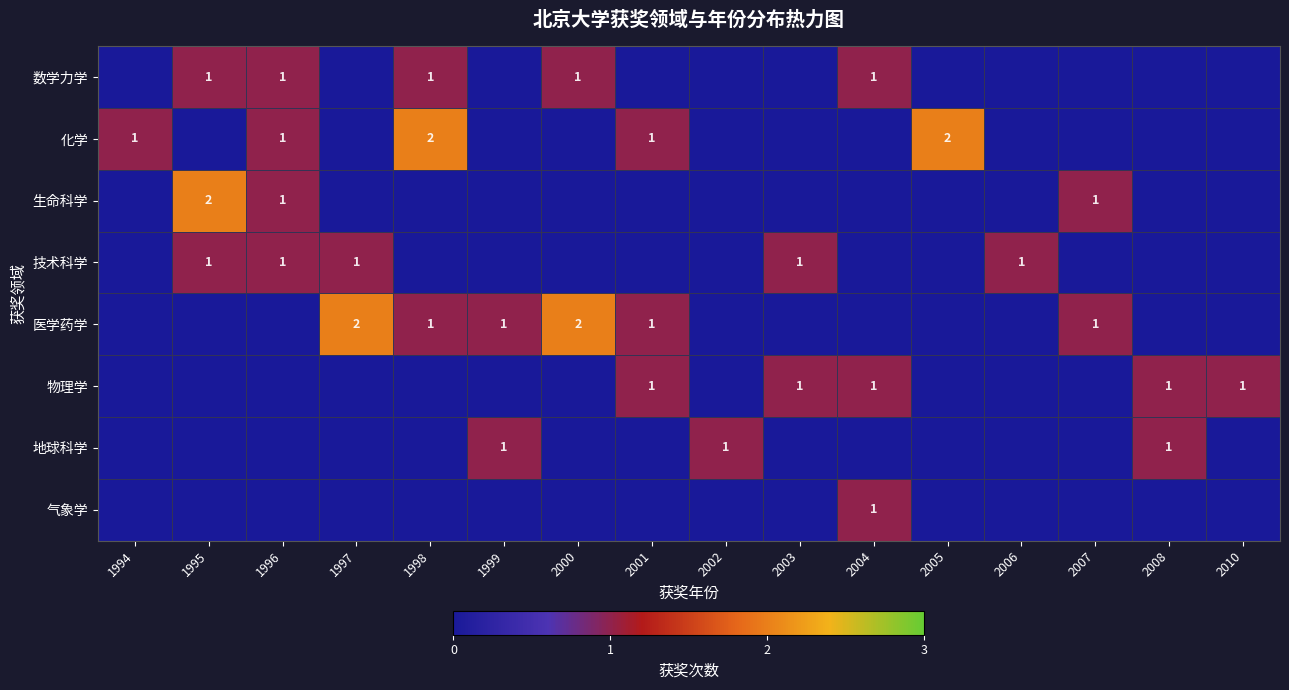

The 物理学 series shows 2 at 2008. True or false?

False